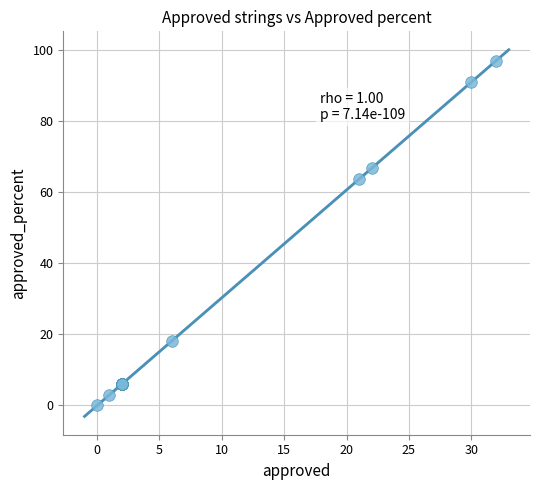

What Y value in the scatter plot is closest to 48?

63.6